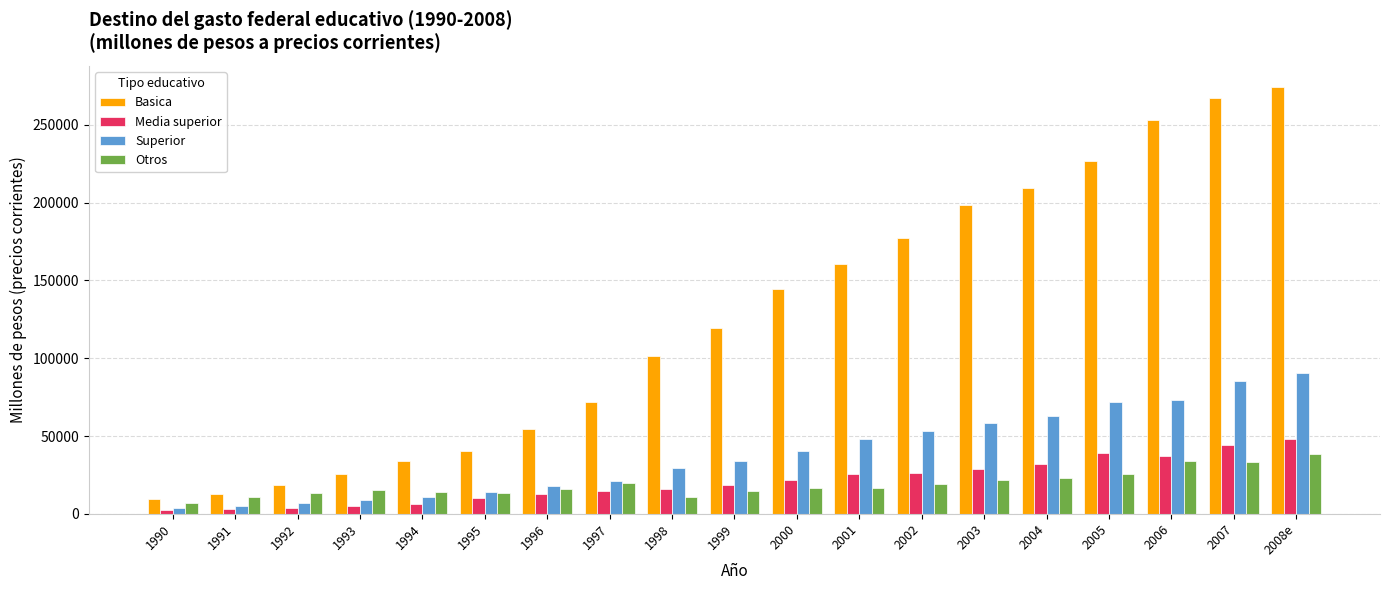

Are the bars grouped side by side (vs. stacked)?

Yes